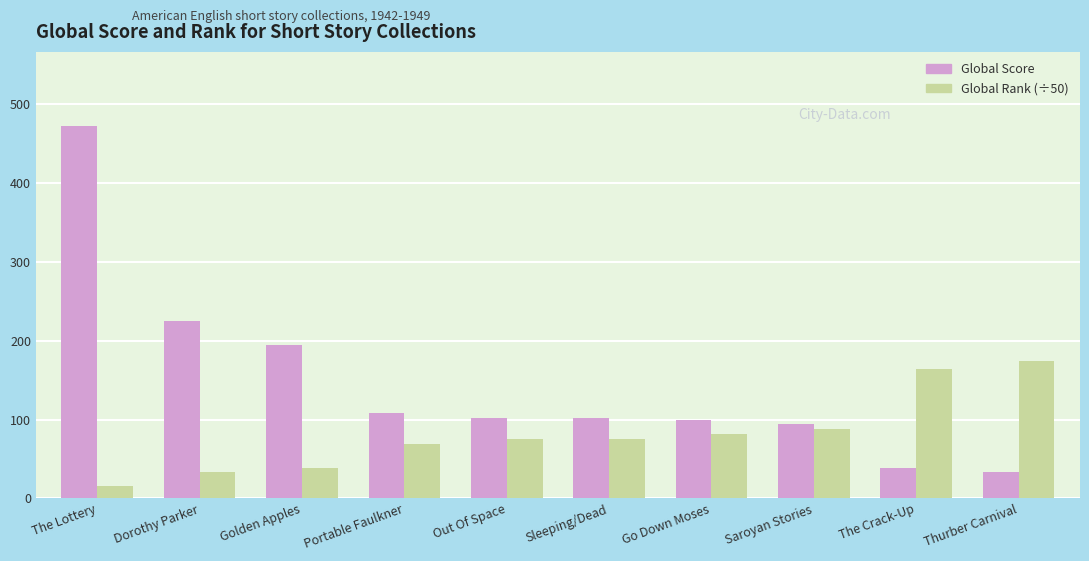

What is the difference between the highest and lowest values at Sleeping/Dead?

26.2